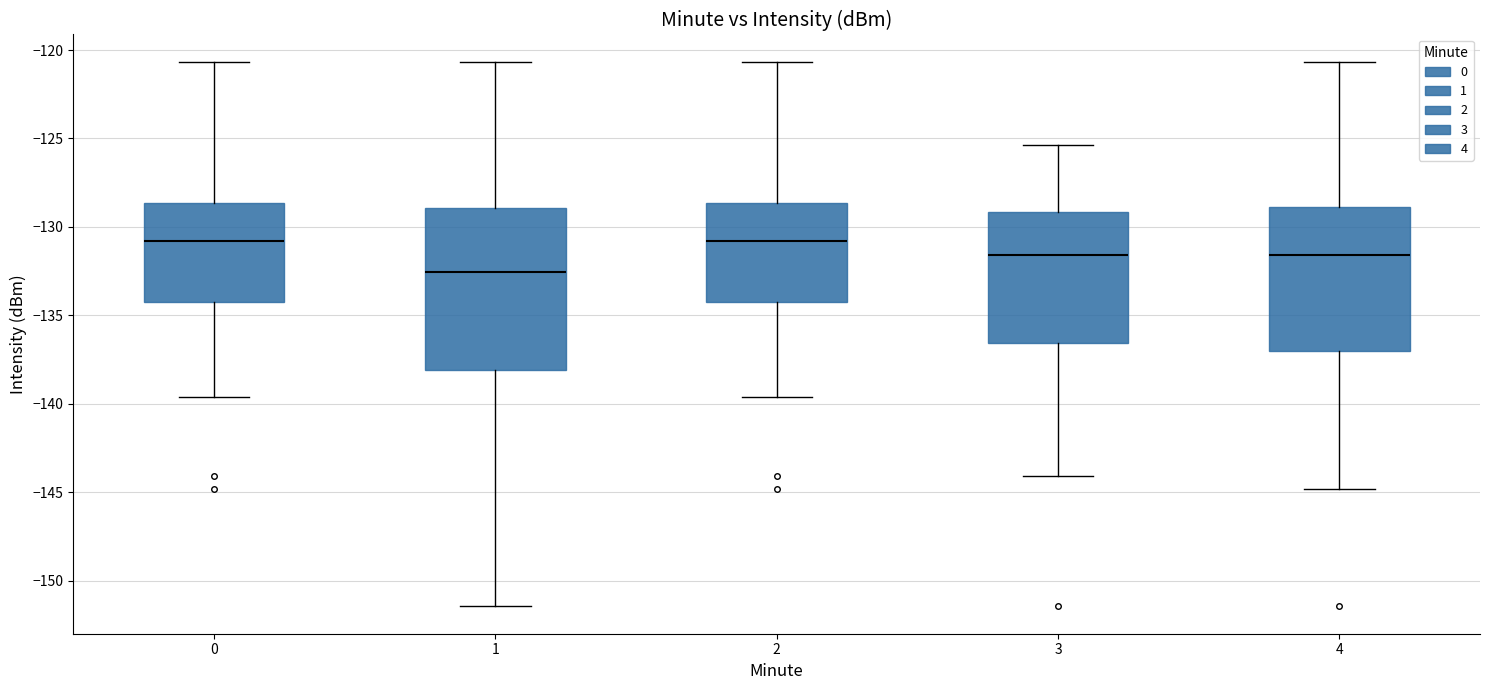

Comparing the boxes themselves (not the whiskers), which one is the tallest?

1